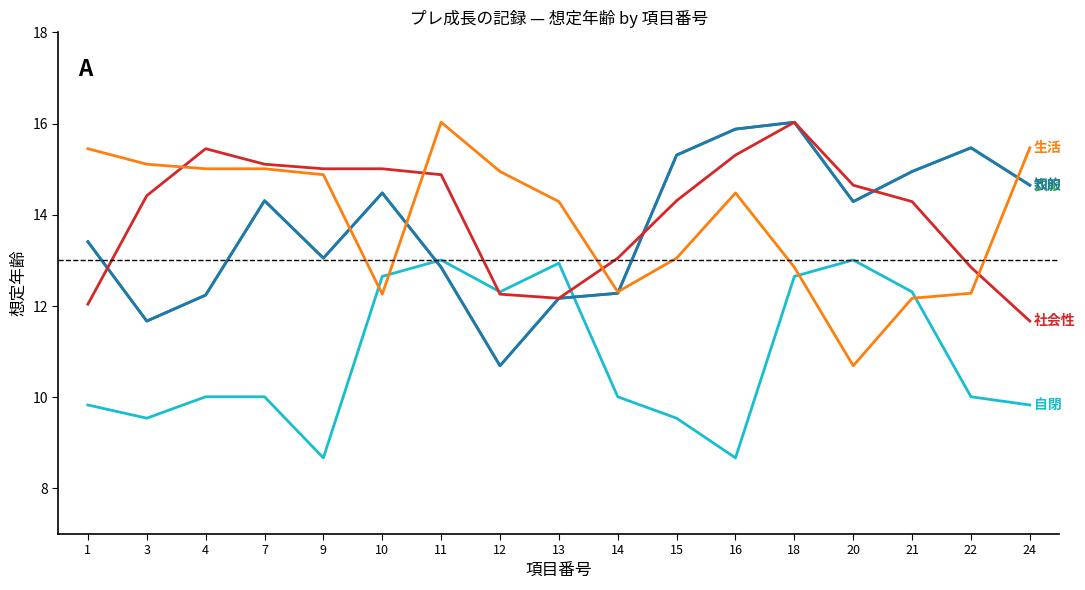

The 社会性 series shows 11.7 at 24. True or false?

True